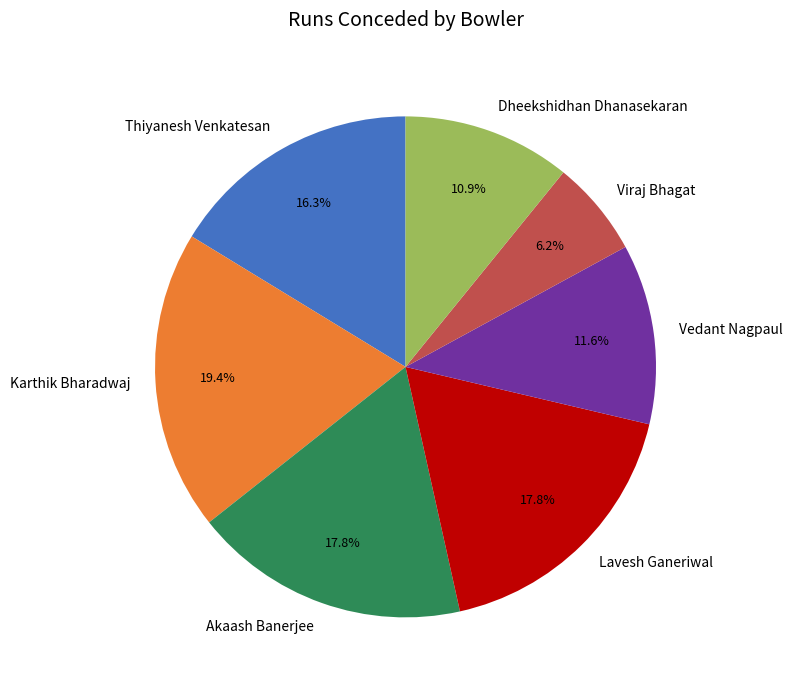

Is Viraj Bhagat the majority of the pie?

No